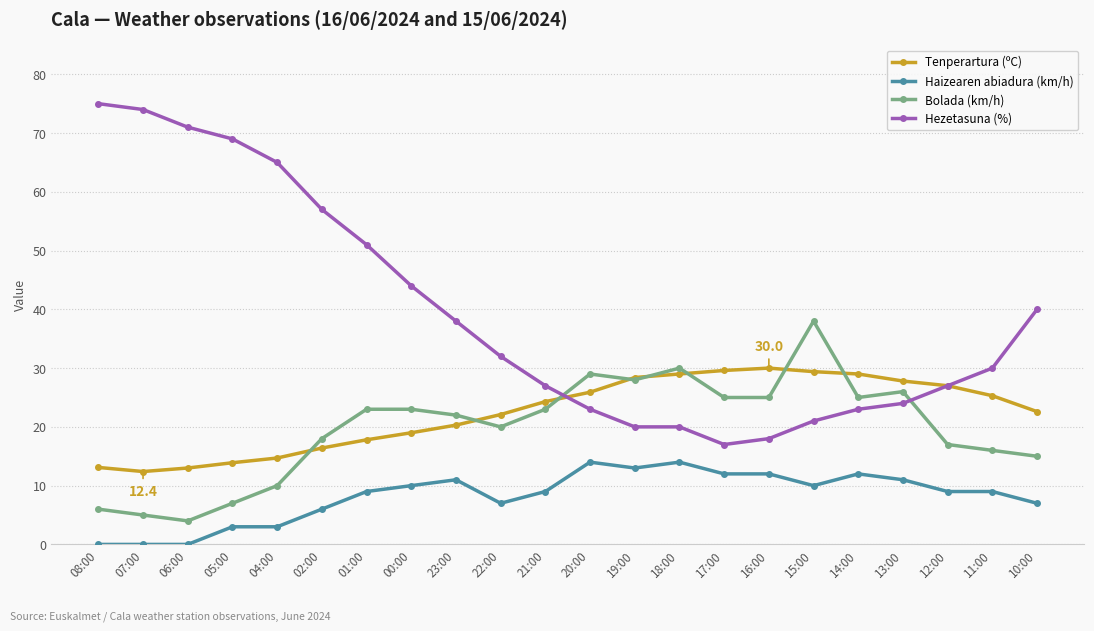

True or false: Haizearen abiadura (km/h) and Bolada (km/h) cross at least once.

False